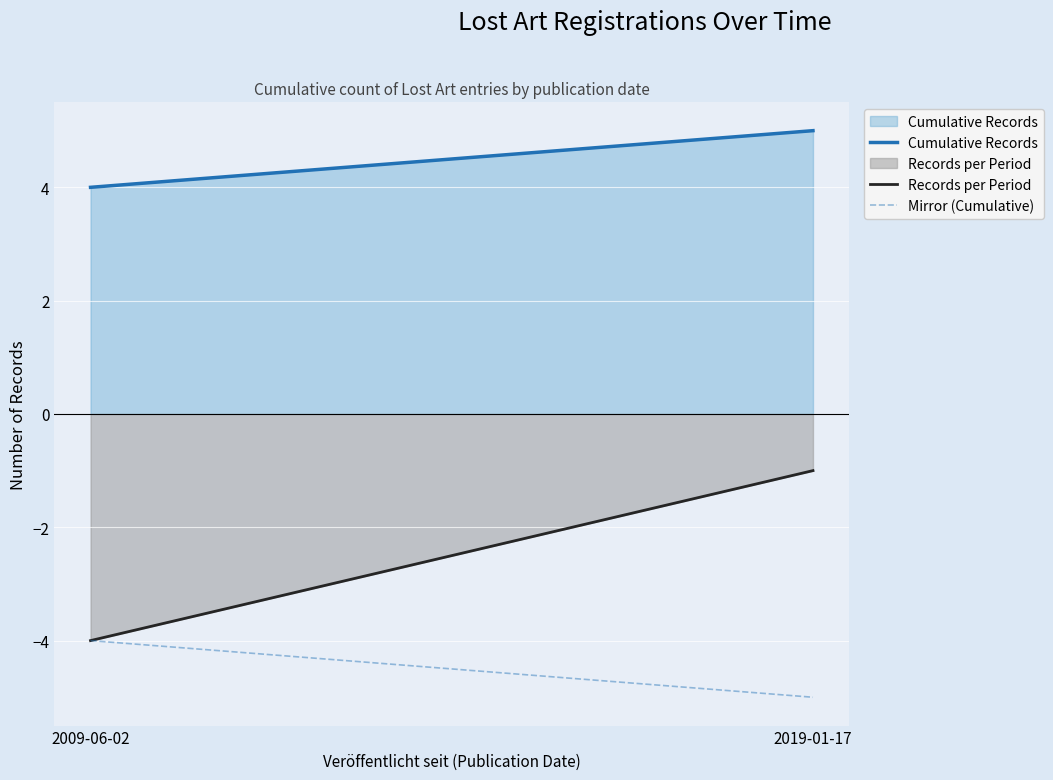

What is the greatest value displayed?

5